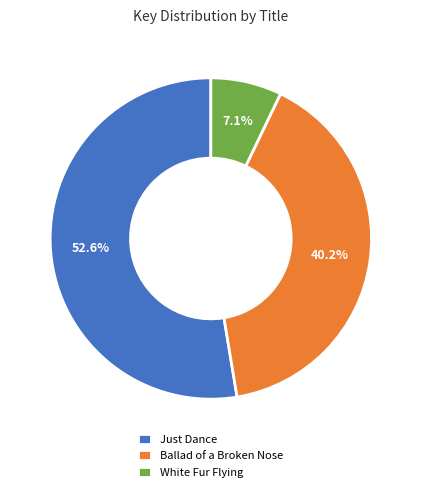

Approximately how many times larger is the value at Ballad of a Broken Nose compared to Just Dance?

0.8